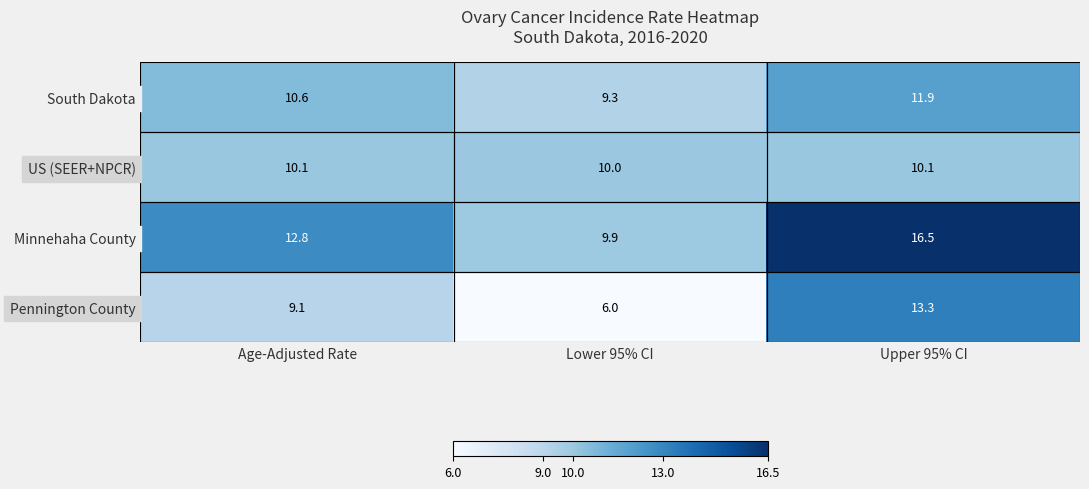

How many data points does each series have?

3